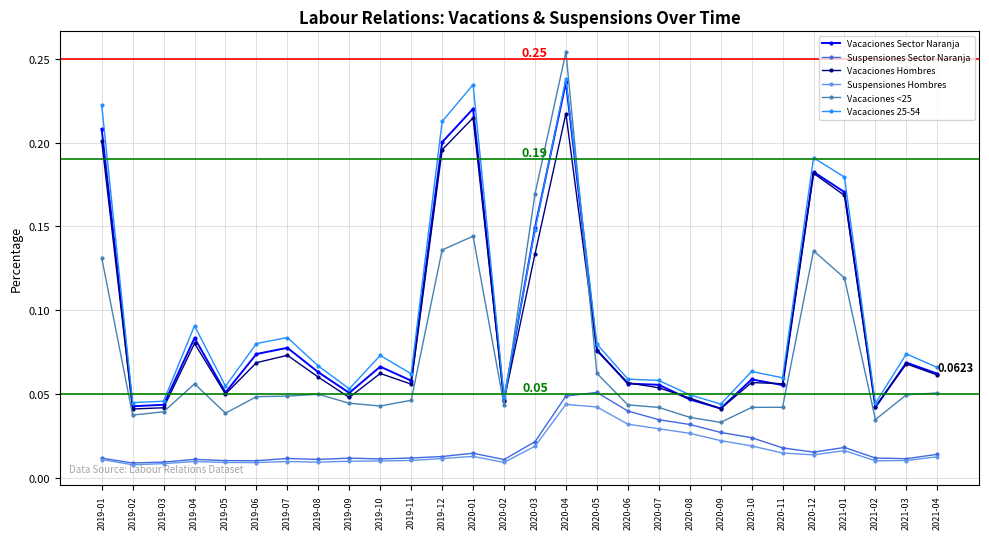

True or false: Suspensiones Hombres and Vacaciones 25-54 intersect in this chart.

False